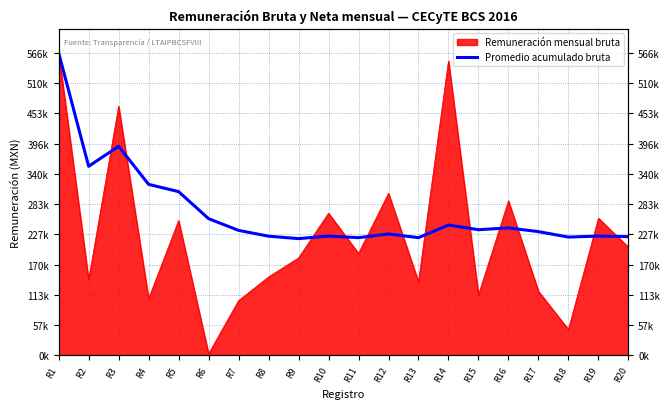

What is the difference between the second highest and minimum values?

172825.4